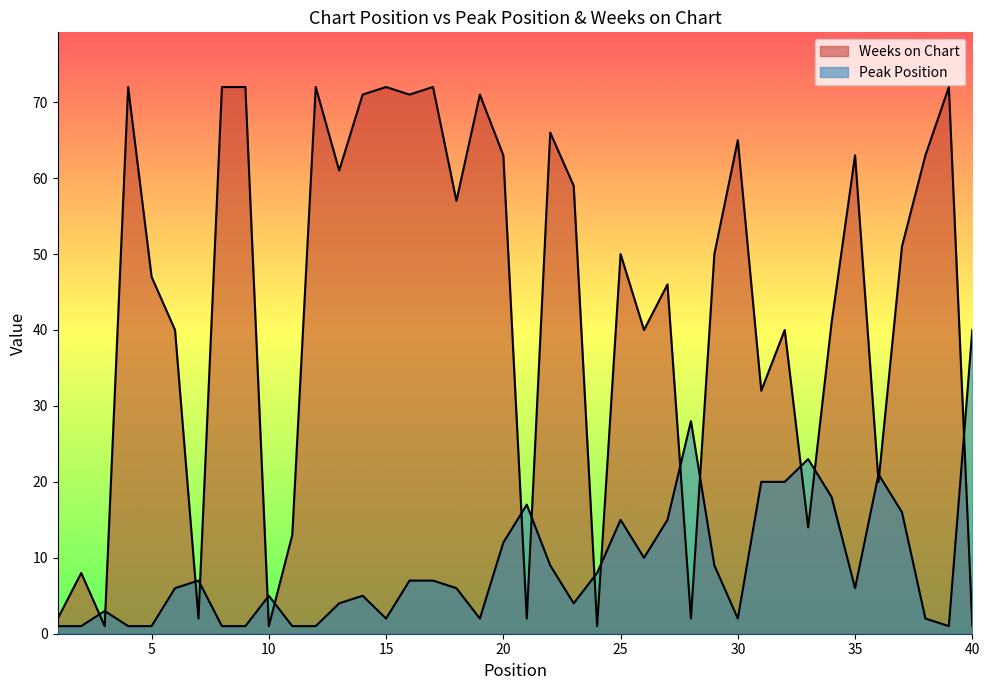

What are all the series names shown in the legend?

Peak Position, Weeks on Chart